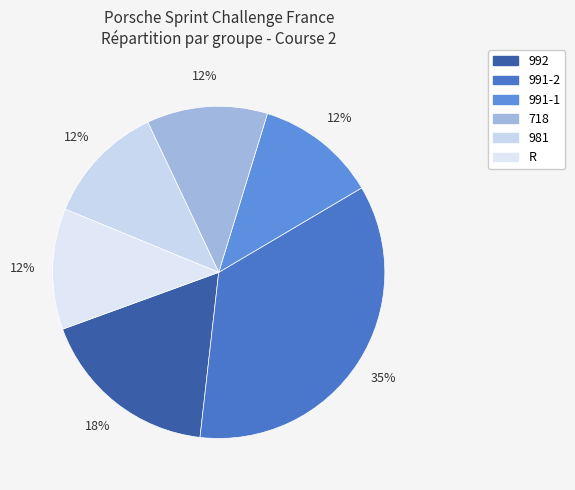

How many segments does this pie chart have?

6